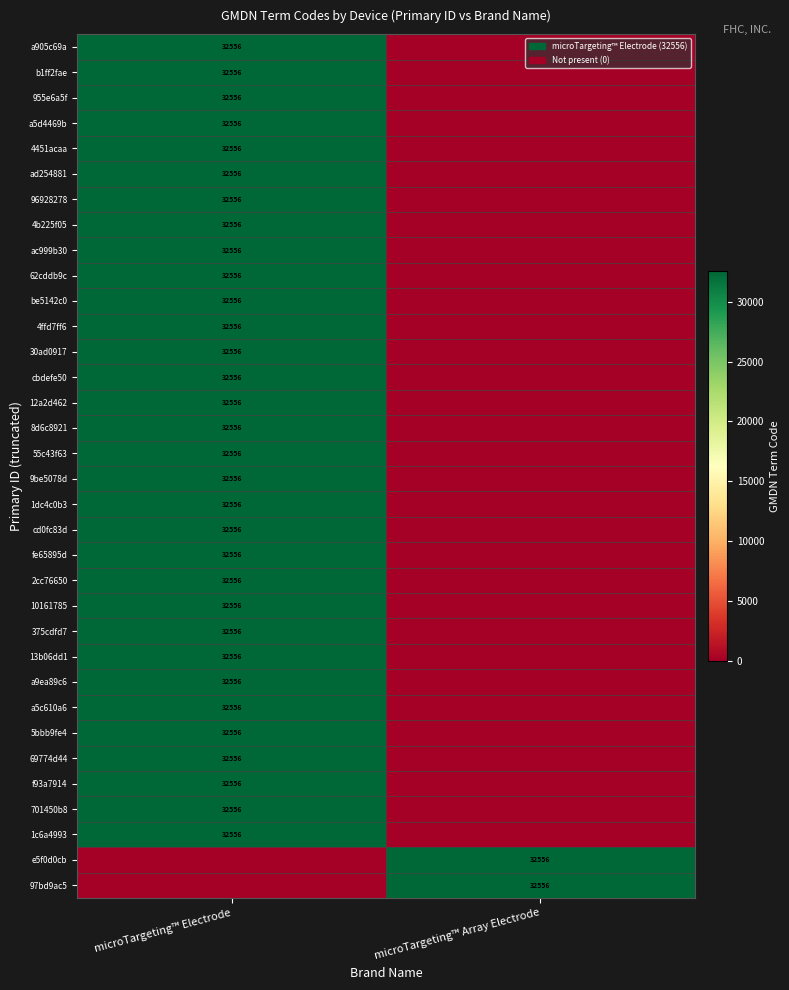

At which category is the sum across all series the highest?

microTargeting™ Electrode